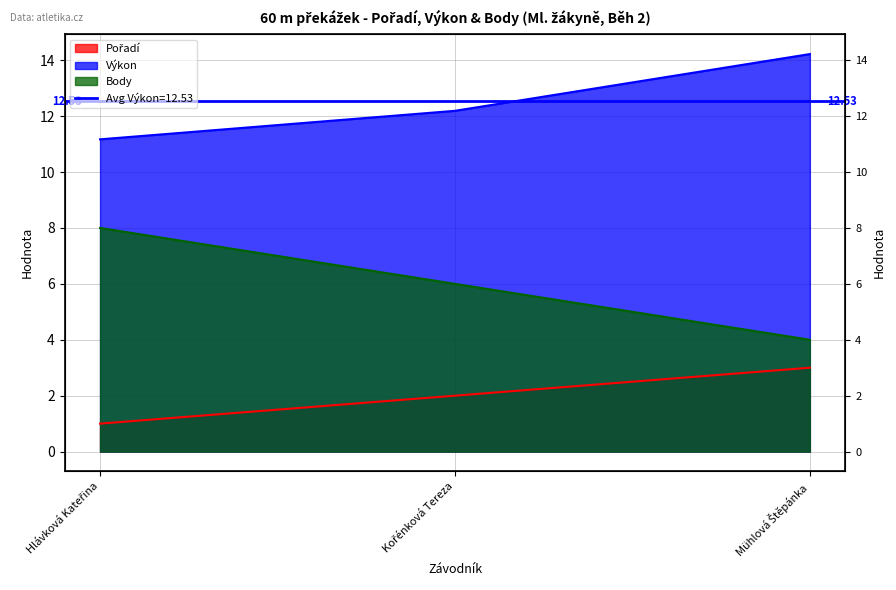

Which category has the highest value in the Výkon series?

Mühlová Štěpánka